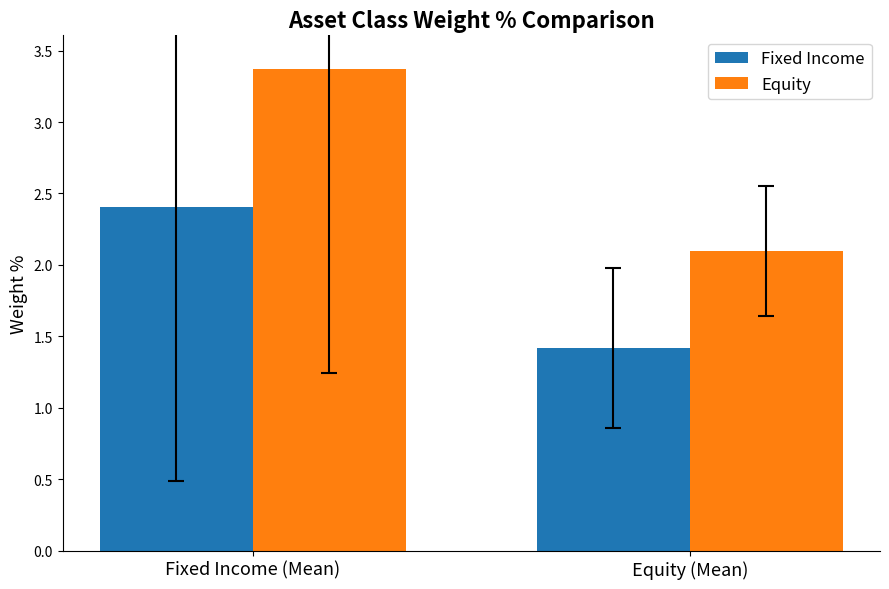

Between Fixed Income (Mean) and Equity (Mean), which series saw the biggest shift?

Equity